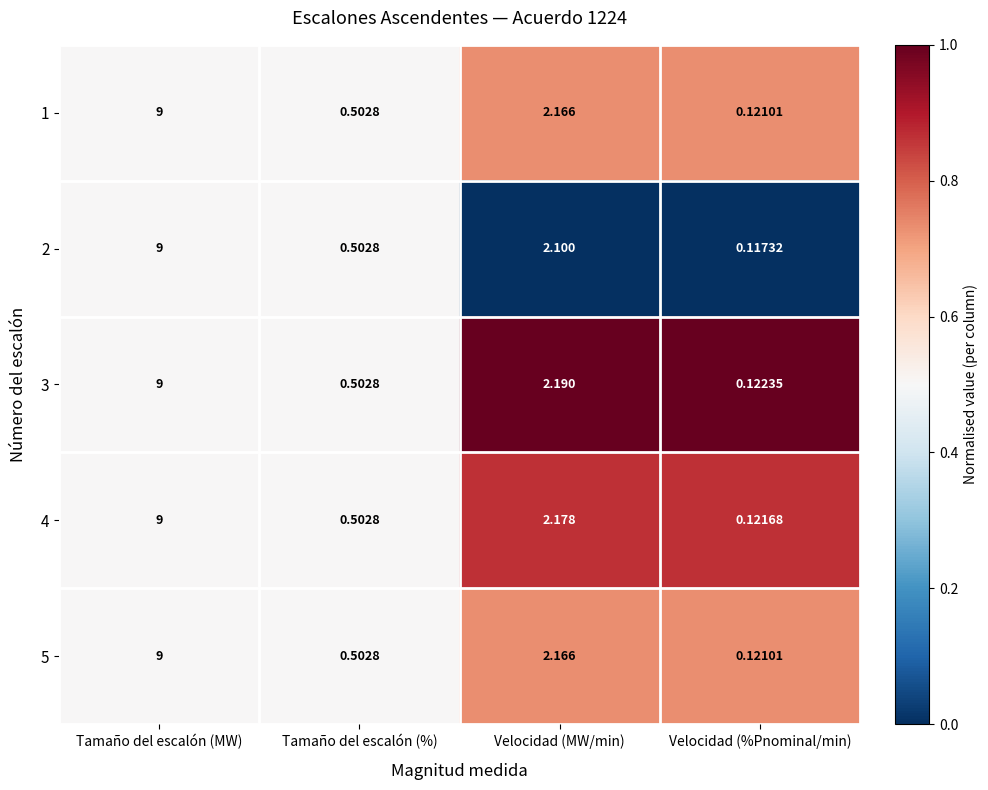

At which label does 5 first exceed 2?

Tamaño del escalón (MW)